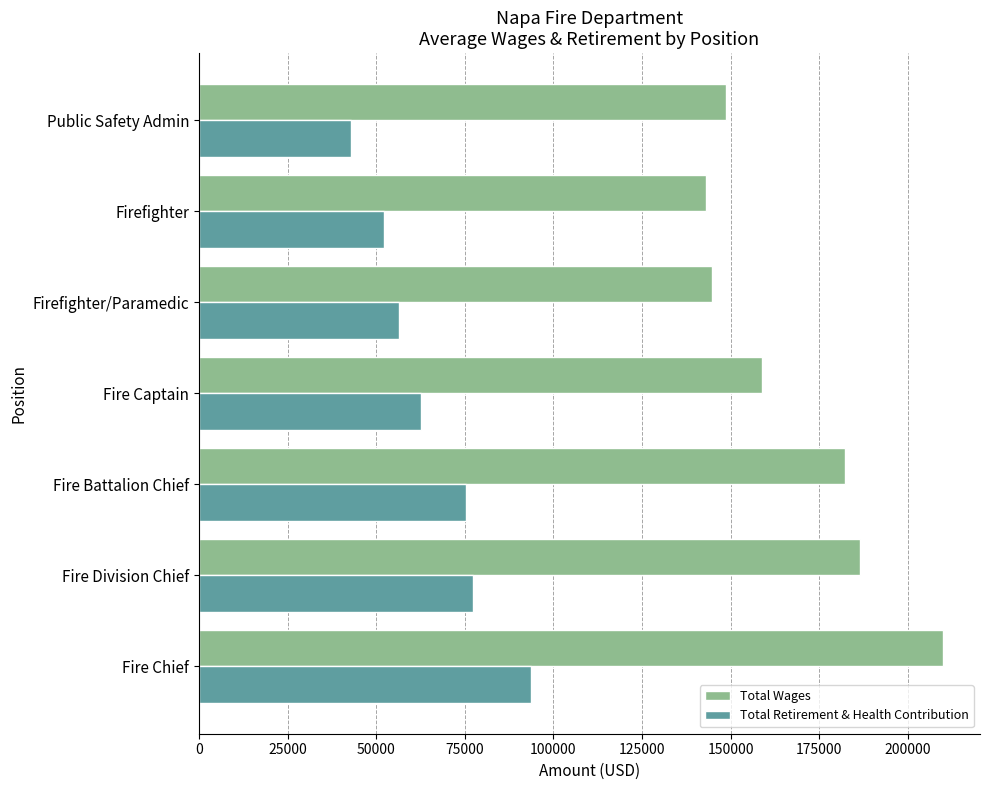

What value does the Total Retirement & Health Contribution series have at Fire Chief?

93564.0